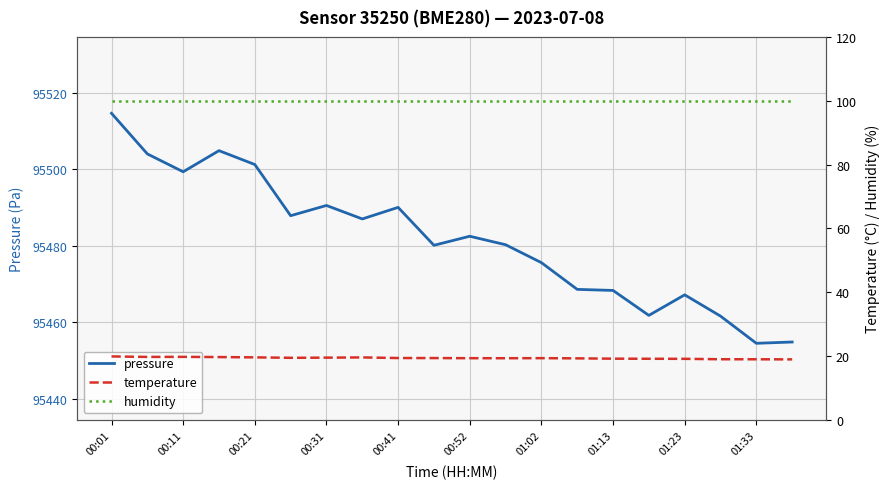

What is the maximum value shown in the chart?

95514.7